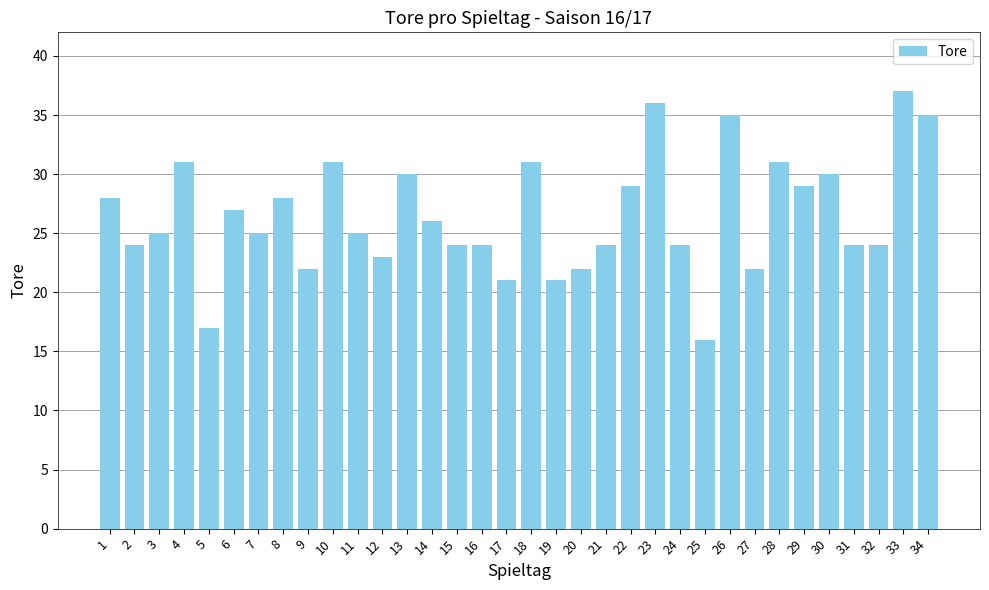

What is the sum of the values at 13 and 29?

59